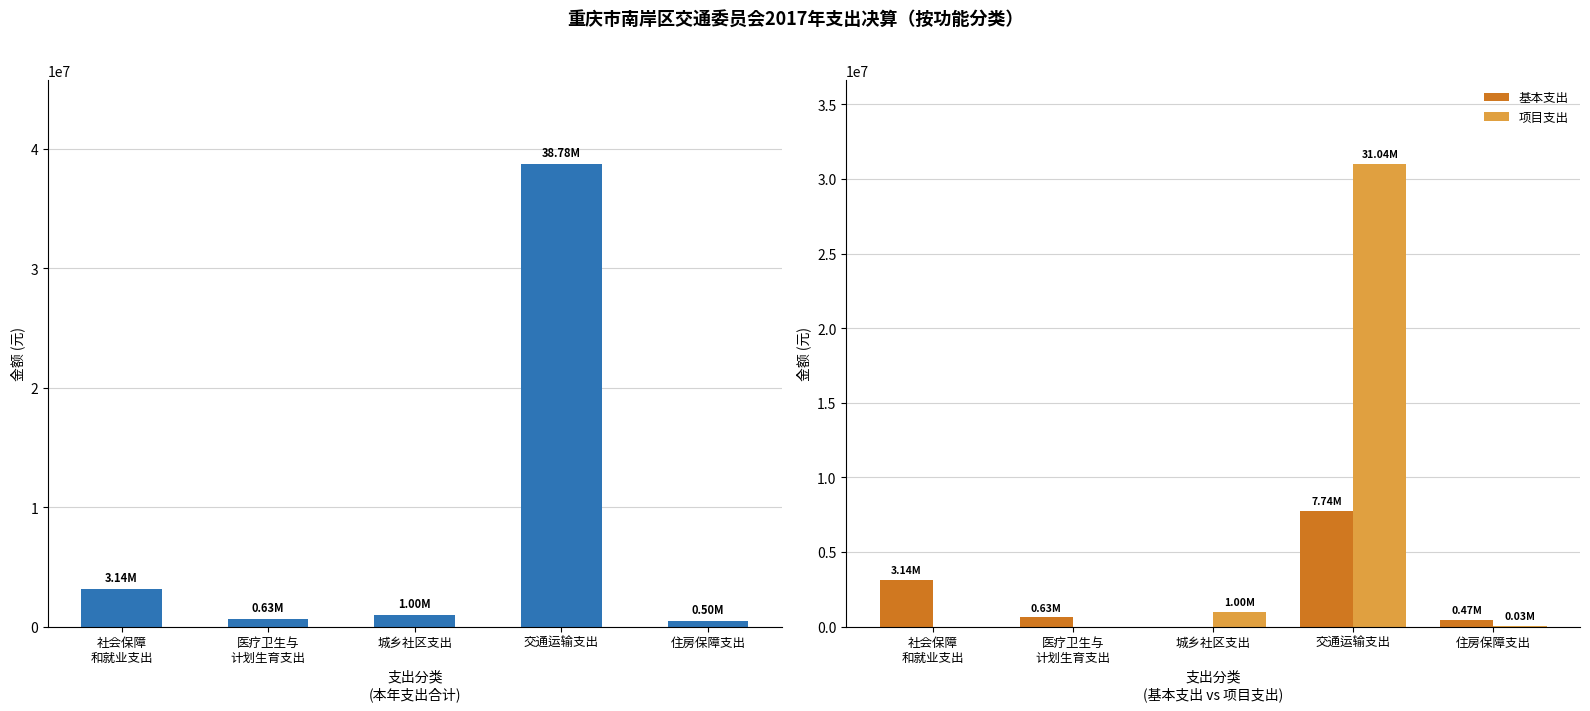

Is the value of 本年支出合计 at 交通运输支出 greater than the value of 项目支出 at 医疗卫生与
计划生育支出?

Yes